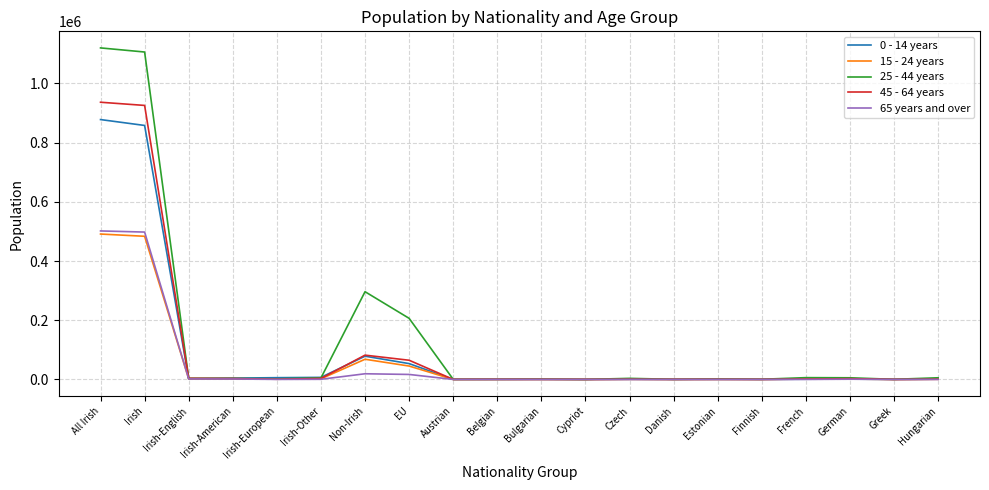

In 0 - 14 years, how many points are higher than both neighbors (excluding endpoints)?

5